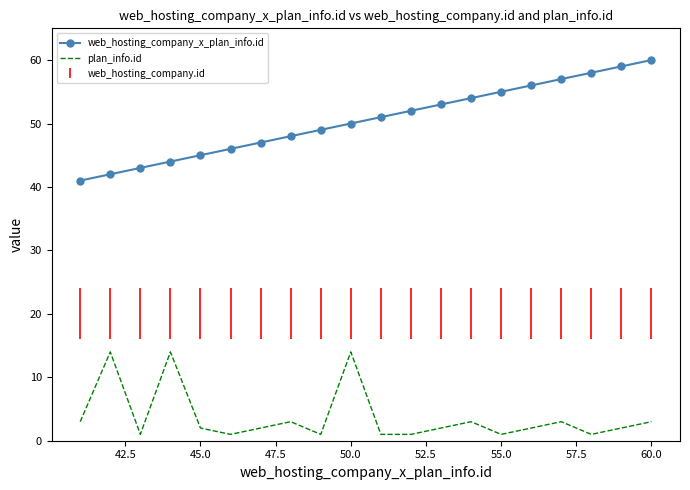

List the series in order of their peak value, lowest first.

plan_info.id, web_hosting_company_x_plan_info.id